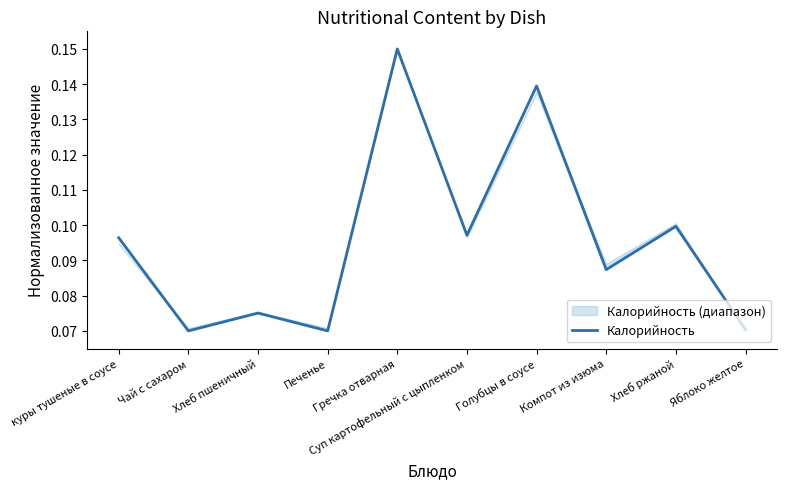

What is the smallest value displayed?

0.1